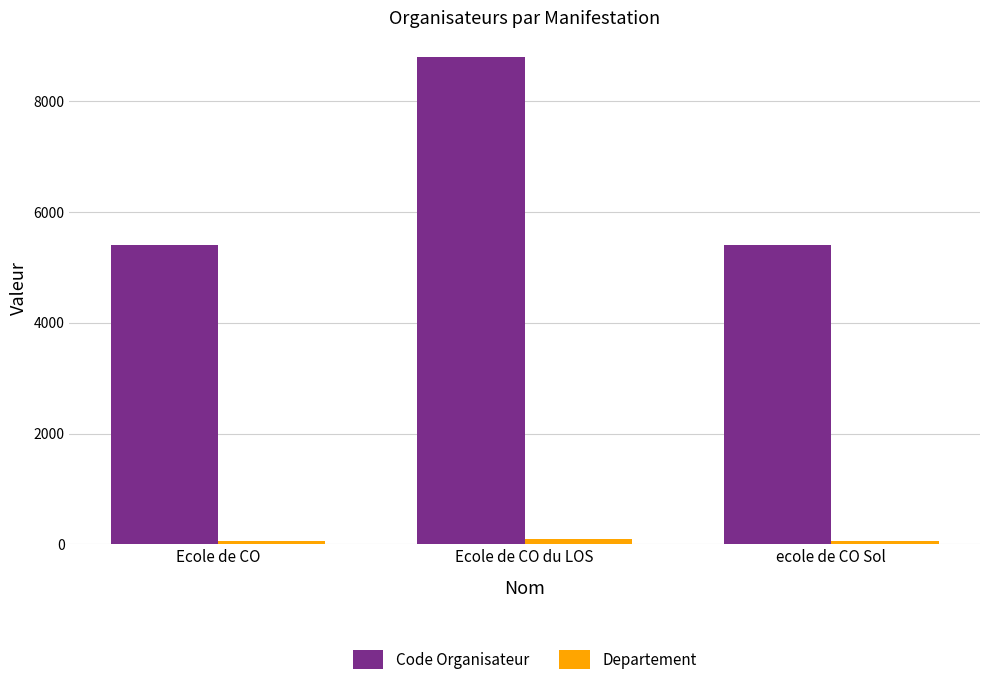

Which series has the largest total across all categories?

Code Organisateur